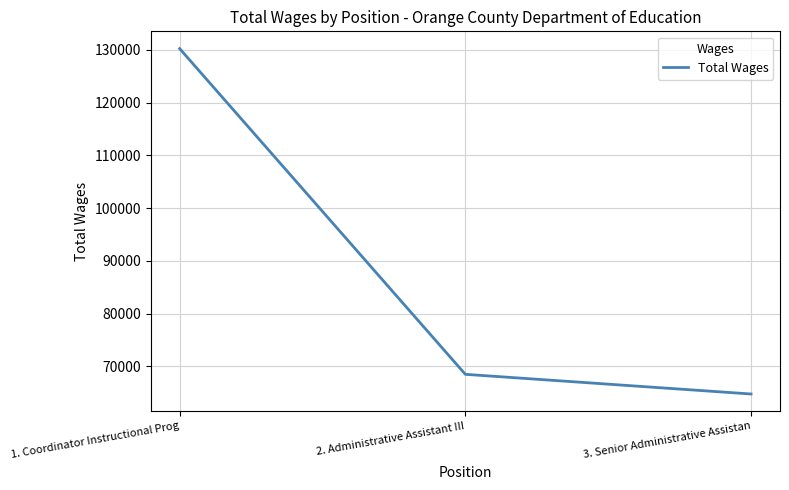

The value at 3. Senior Administrative Assistan is 64774. True or false?

True